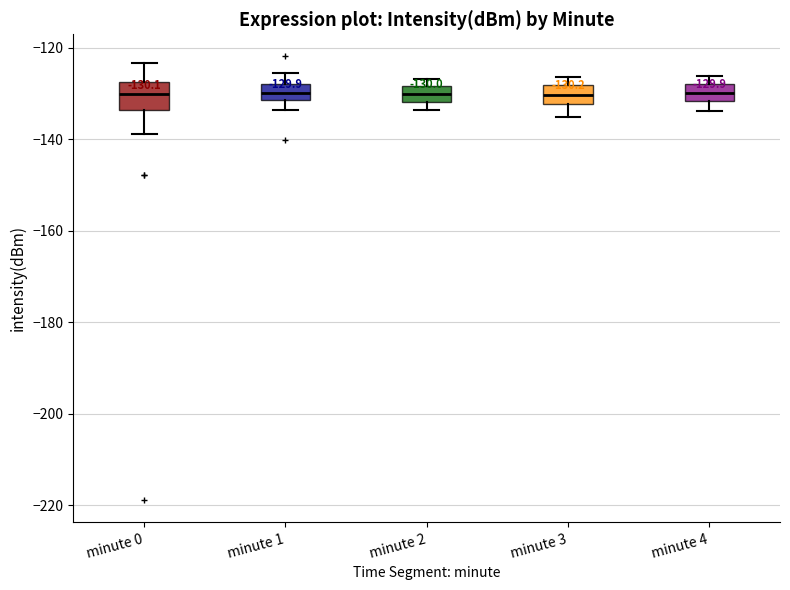

Comparing the boxes themselves (not the whiskers), which one is the tallest?

minute 0